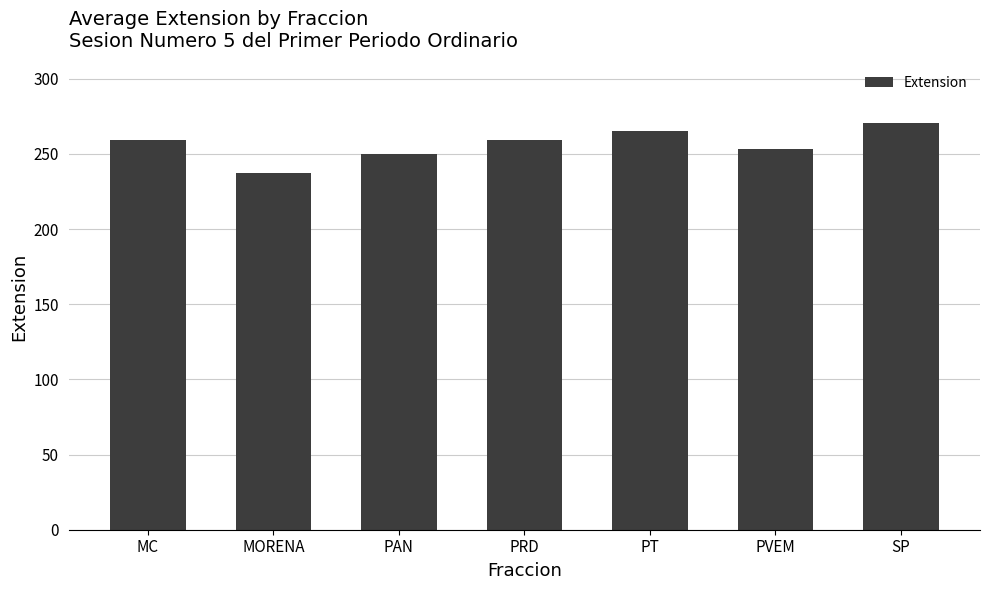

What is the sum of all values?

1794.0